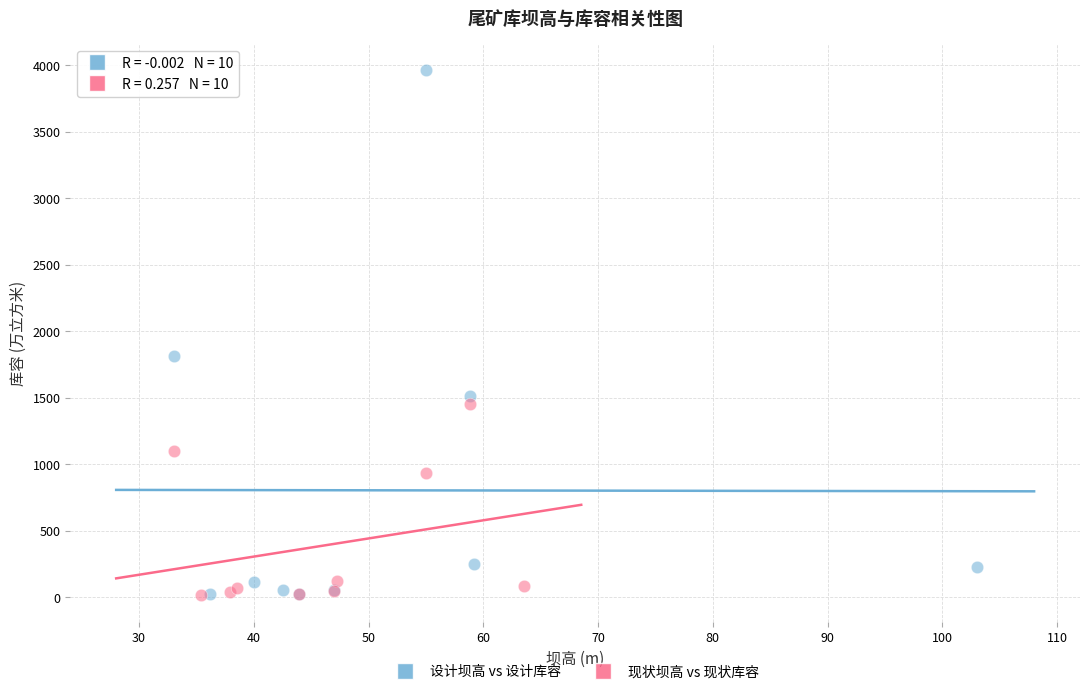

Which series has the largest Y range (max minus min)?

设计坝高 vs 设计库容